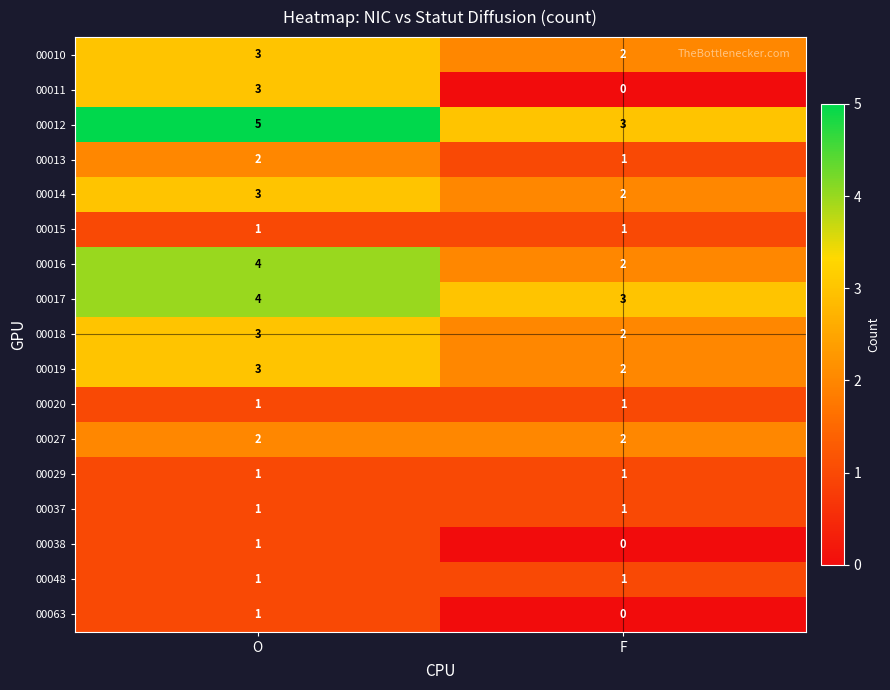

What is the spread (max minus min) of values at O?

4